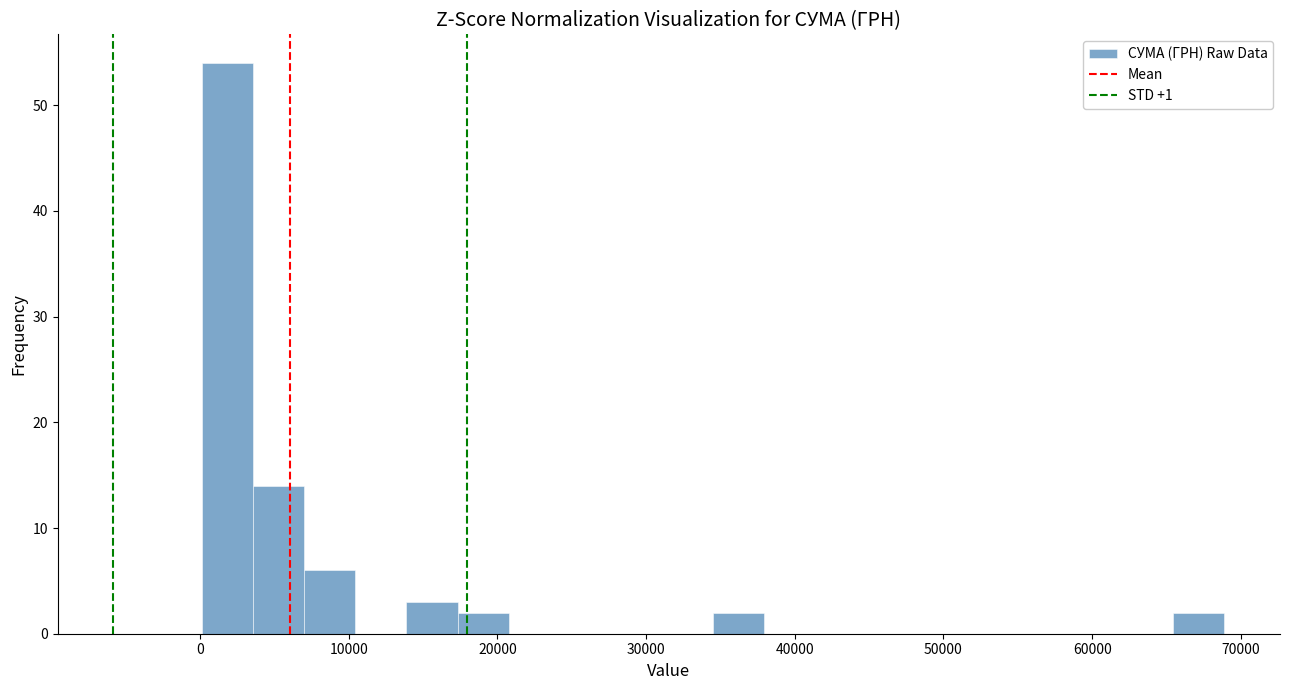

Around what value on the x-axis is the tallest bar? Give the approximate position of its centre, as read against the axis.

2000